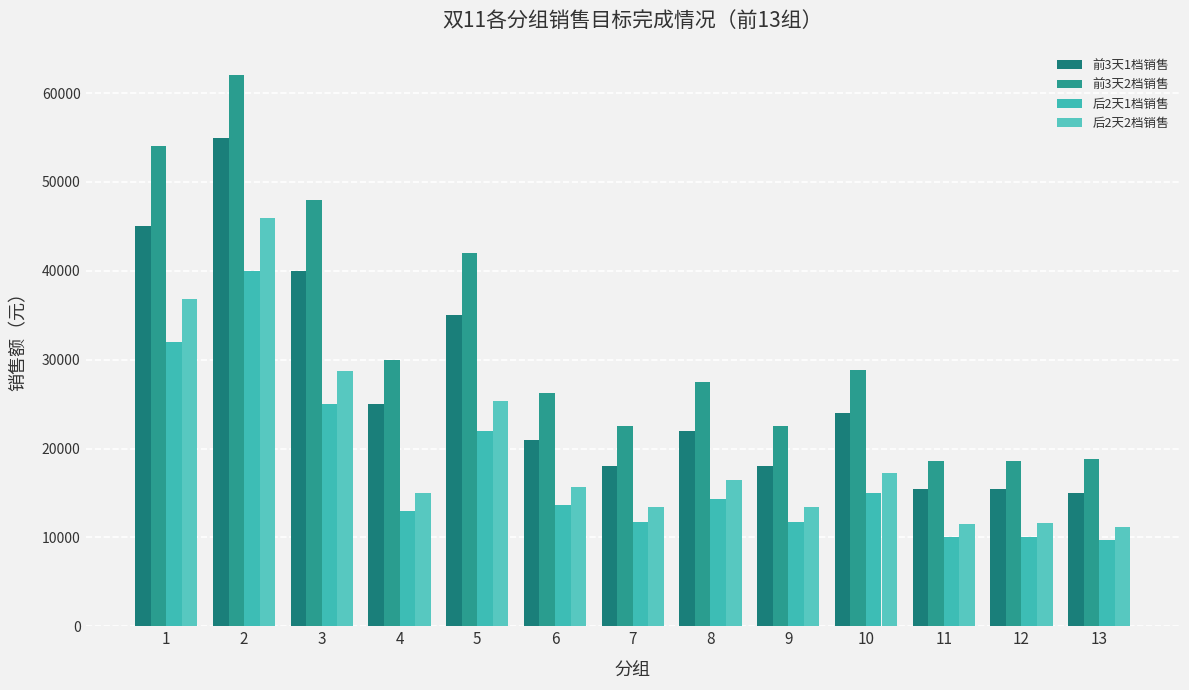

What is the difference between the maximum and minimum values in the 后2天1档销售 series?

30250.0